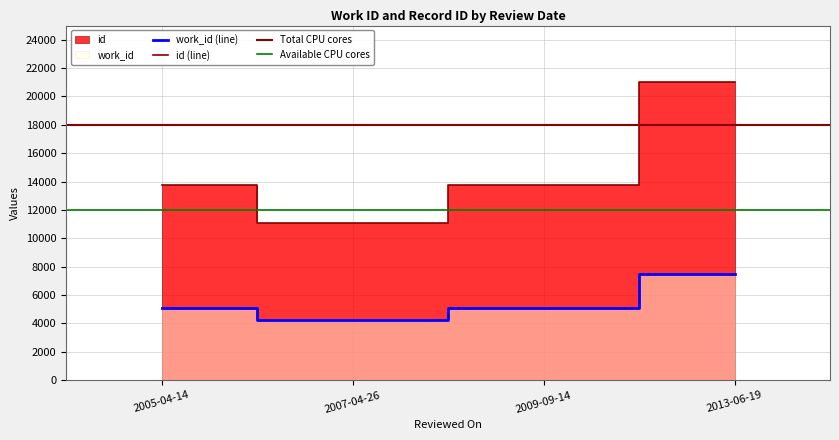

What is the total value across all series at 2013-06-19?

28489